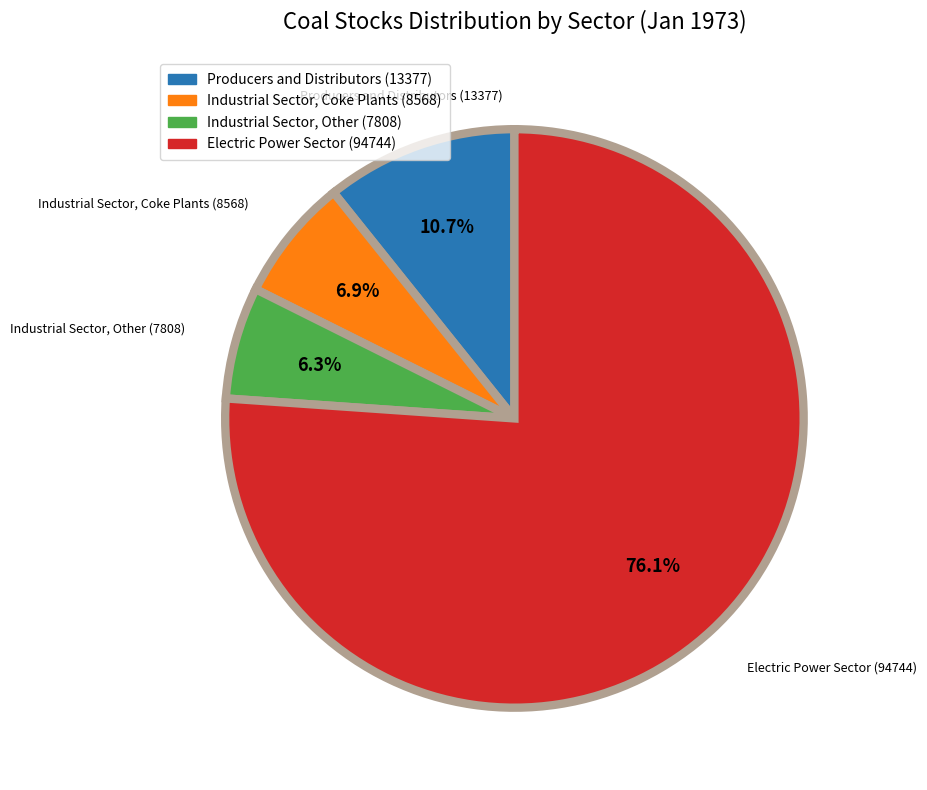

What is the smallest slice in the pie chart?

Industrial Sector, Other